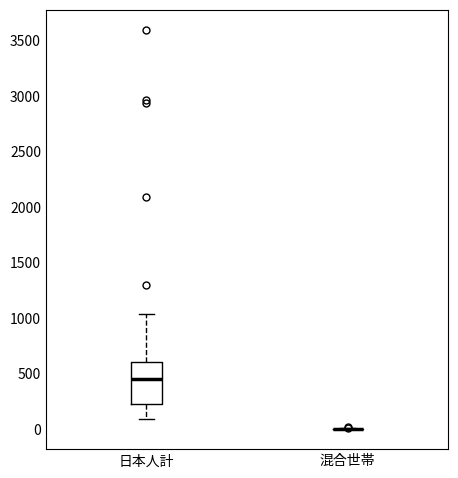

Reading left to right, transcribe this box plot: for each box, give where its median line is, the range the box spans, and where its two whiskers end, as read against the y-axis. The values are not printed on the chart, so give them approximately, as read against the axis.

日本人計: median 450, box 200 to 600, whiskers 100 to 1050
混合世帯: box collapsed to a line at 0, whiskers 0 to 0